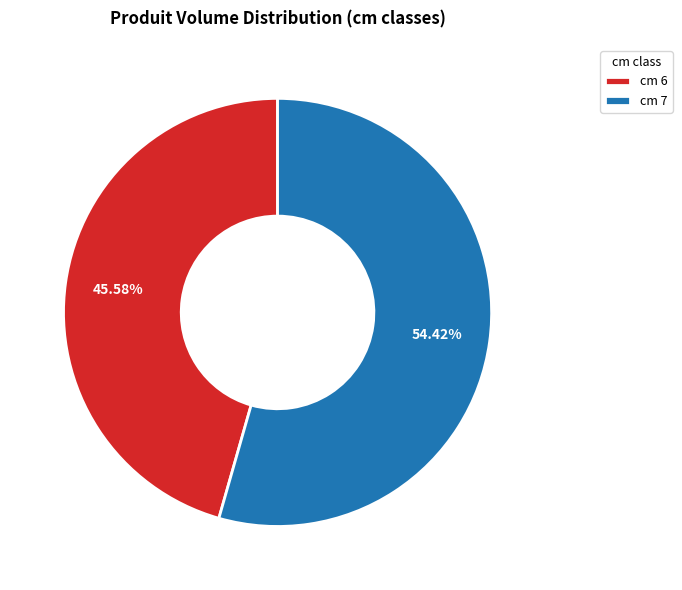

Rank the categories by value from highest to lowest.

cm 7, cm 6